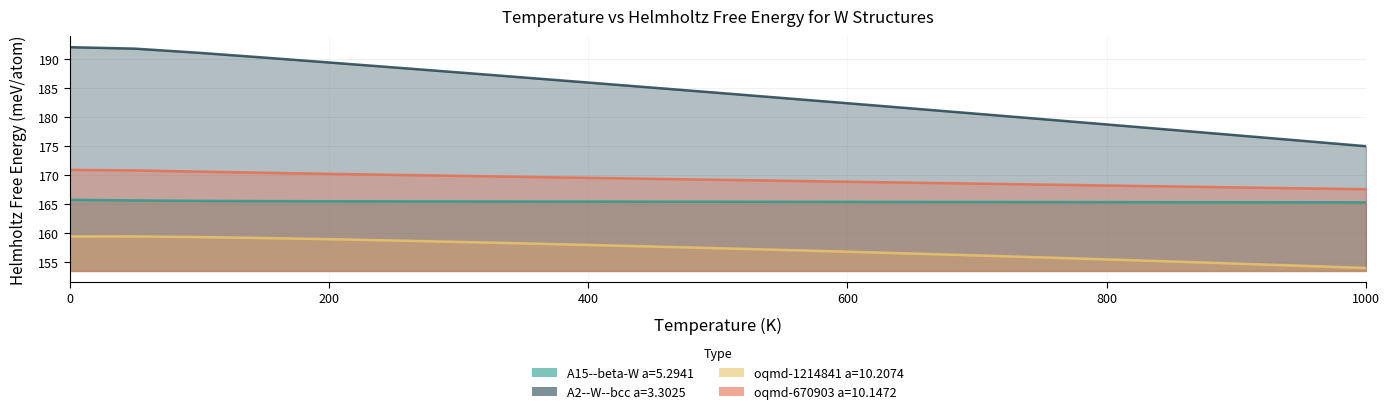

Which series has the largest range (max minus min)?

A2--W--bcc a=3.3025